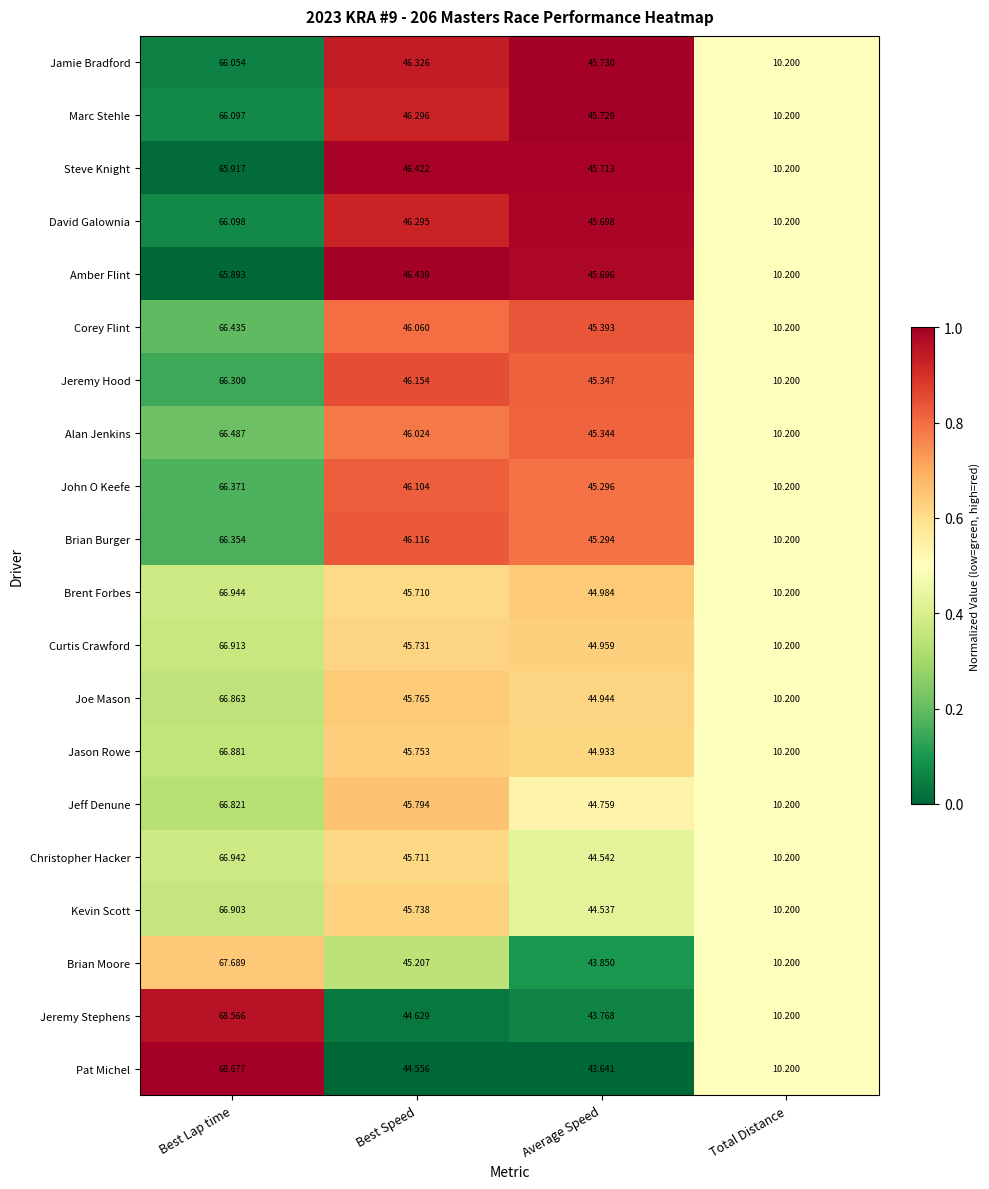

How many data points does each series have?

4